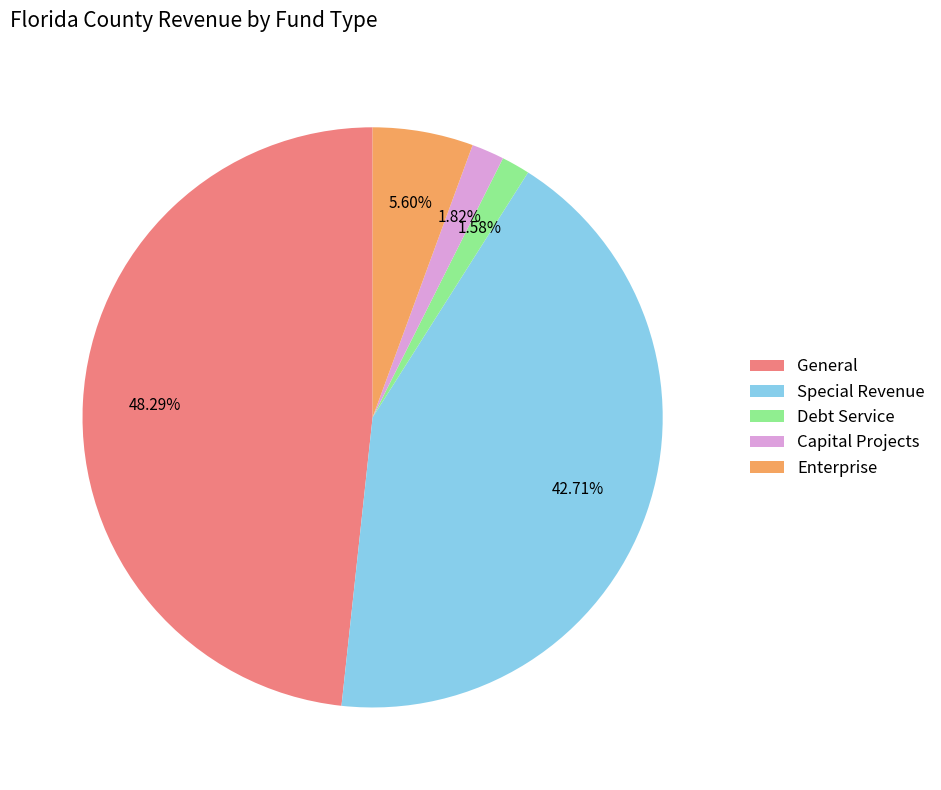

What is the total percentage of Special Revenue and General?

91.0%